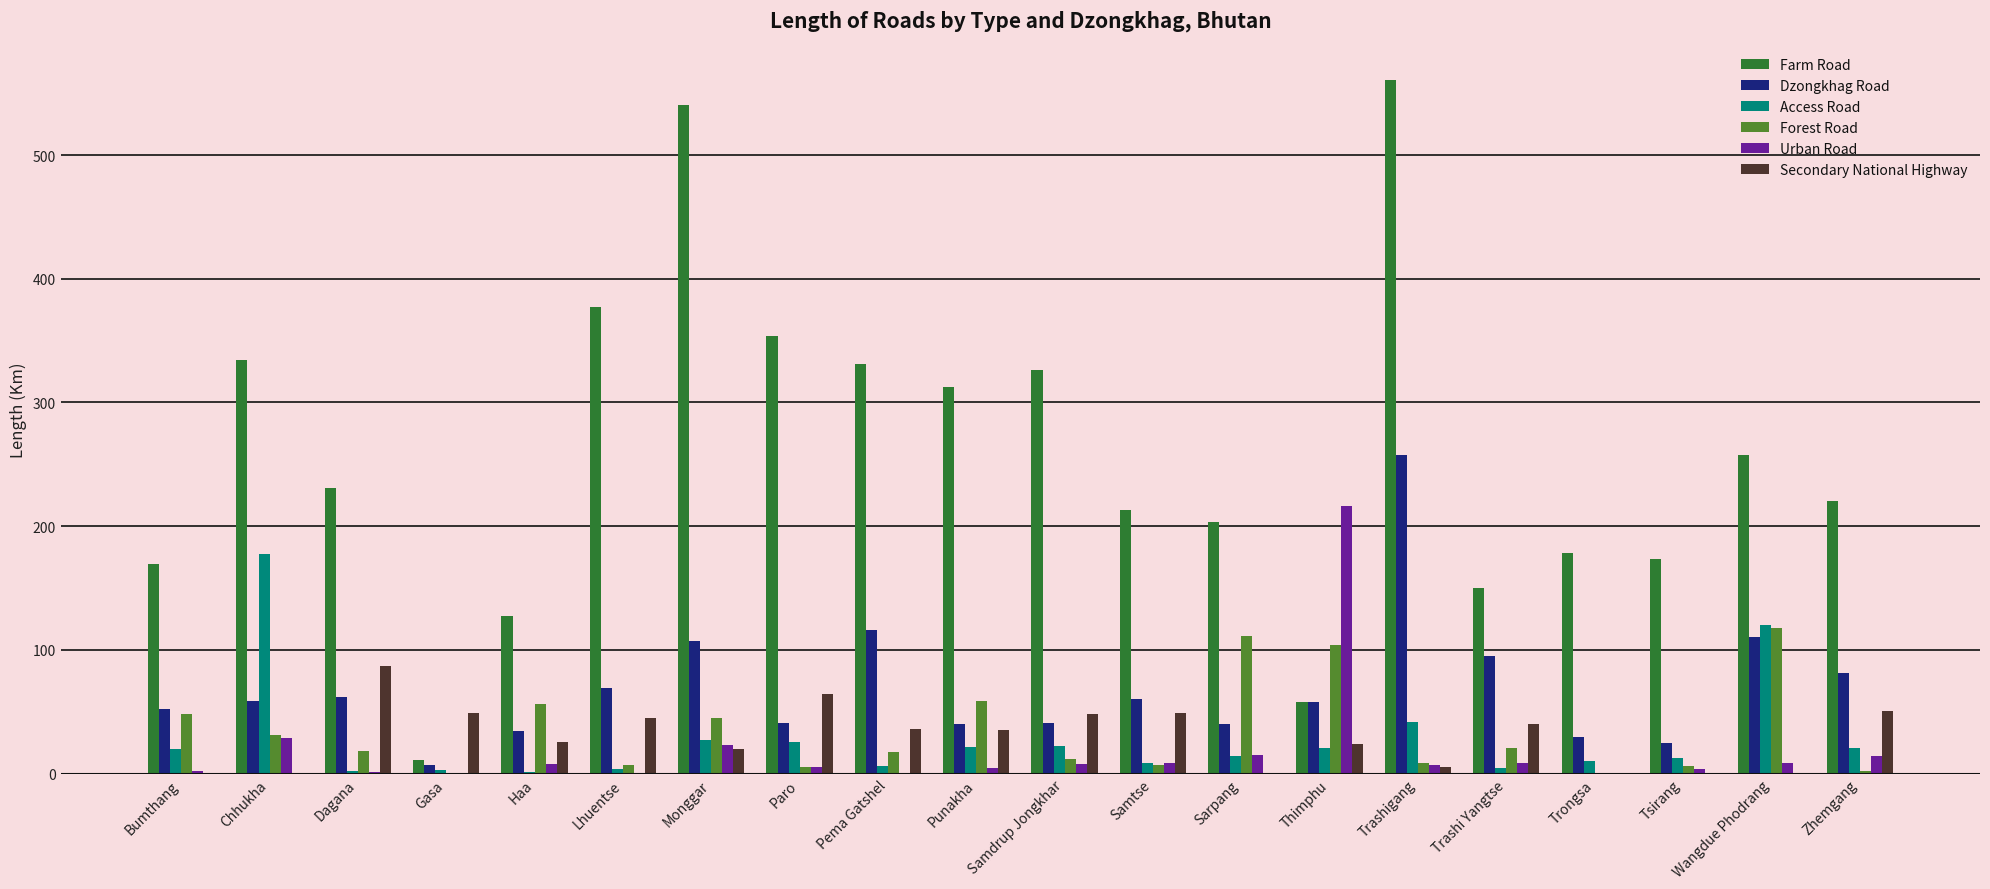

What is the maximum value shown in the chart?

560.6